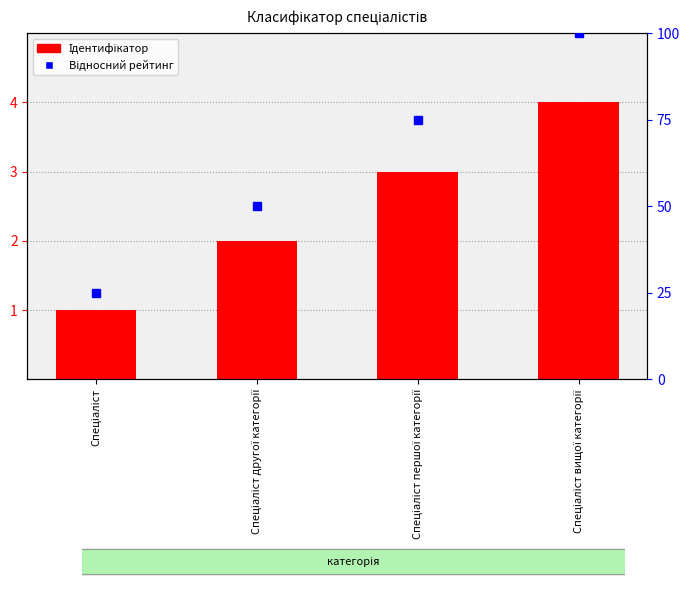

Does the chart contain stacked bars?

No